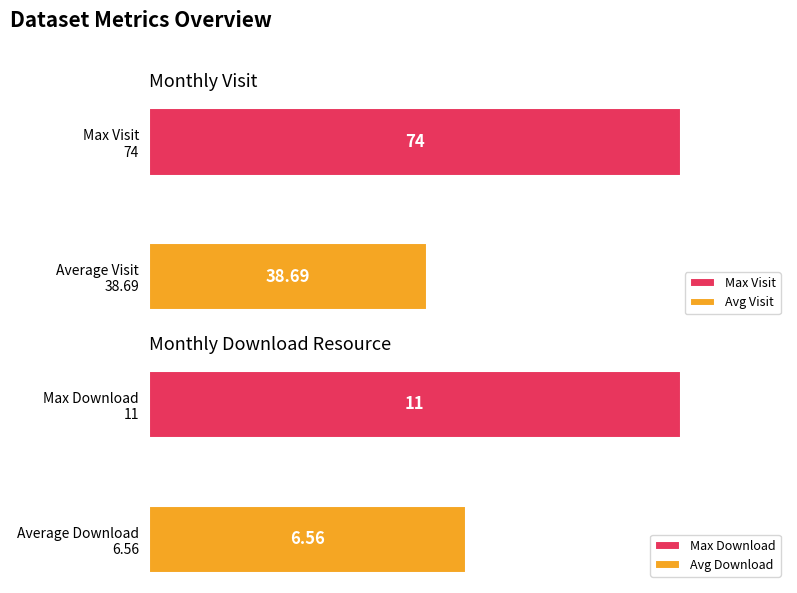

What is the average value of the monthly_visit series?

39